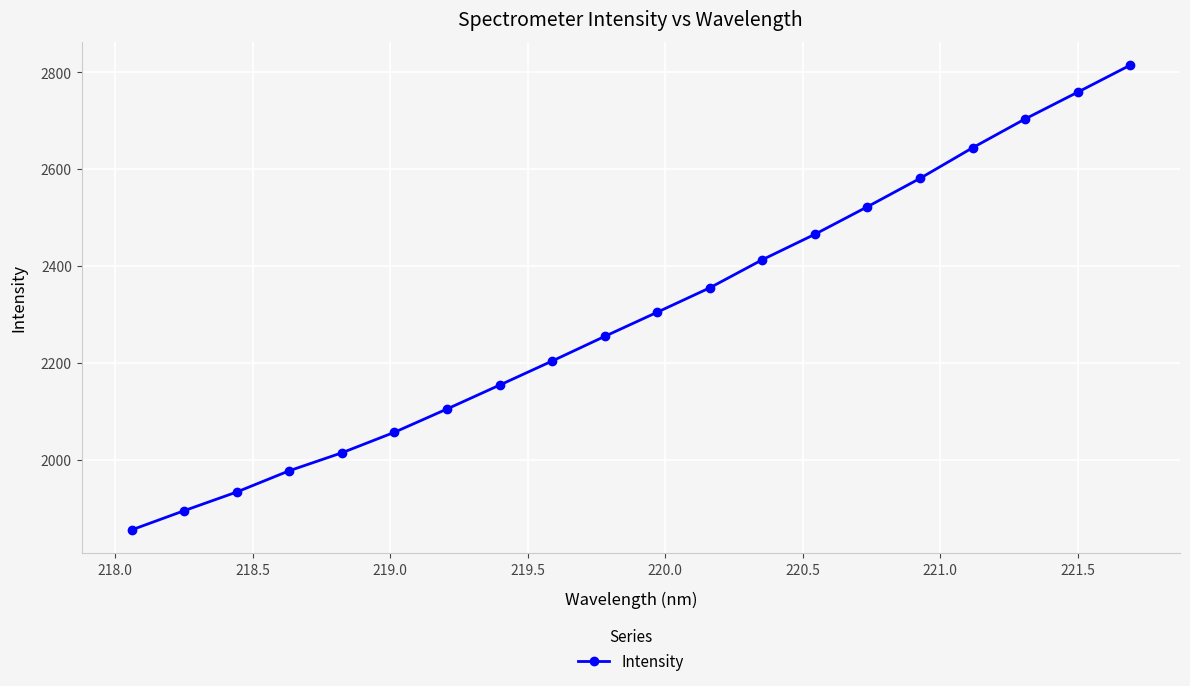

Does the chart display data point markers on the line(s)?

Yes